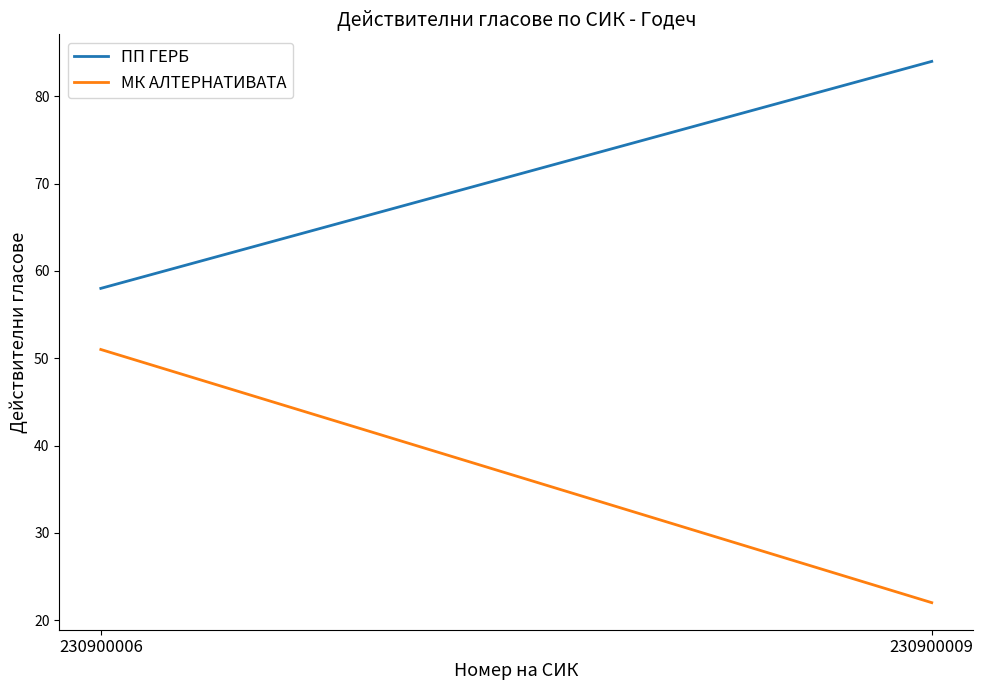

The ПП ГЕРБ series shows 89 at 230900006. True or false?

False